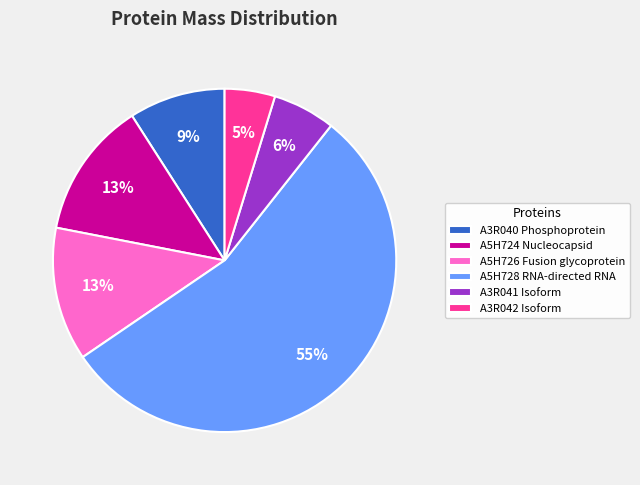

Which has a higher value, A5H728 RNA-directed RNA or A5H726 Fusion glycoprotein?

A5H728 RNA-directed RNA